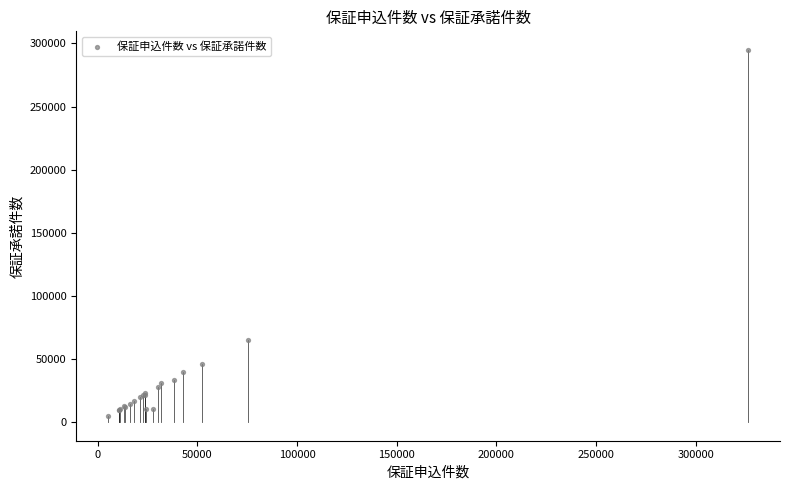

What Y value in the scatter plot is closest to 149736?

65070